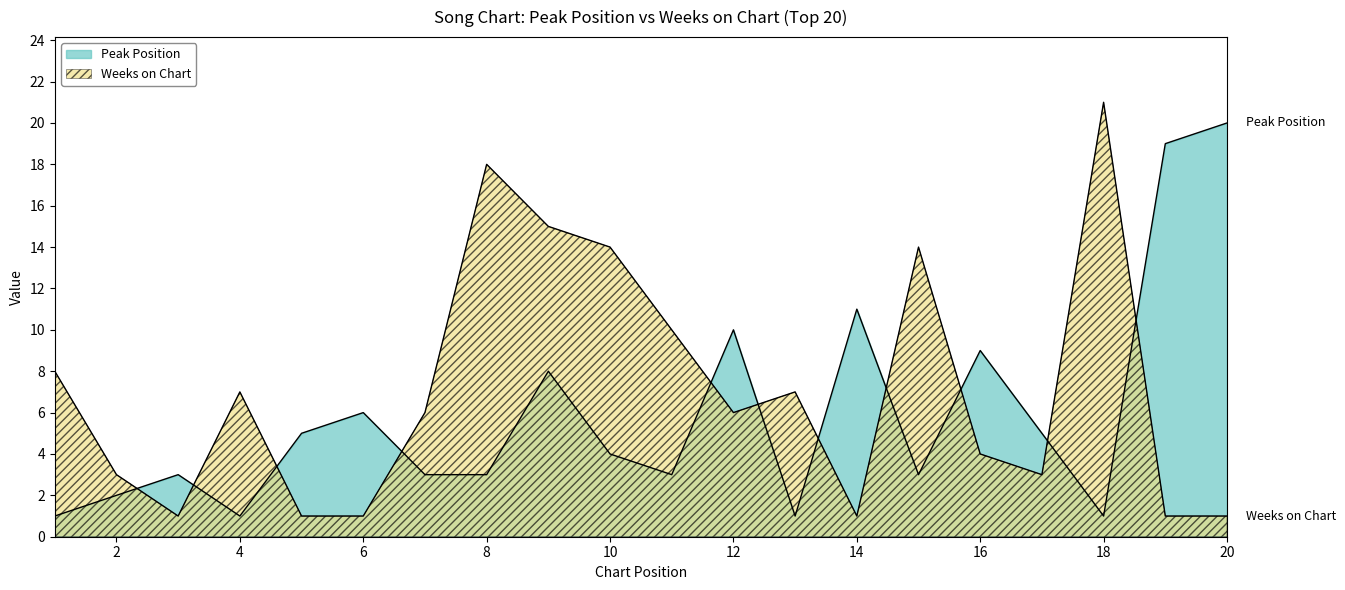

What is the maximum value for Peak Position?

20